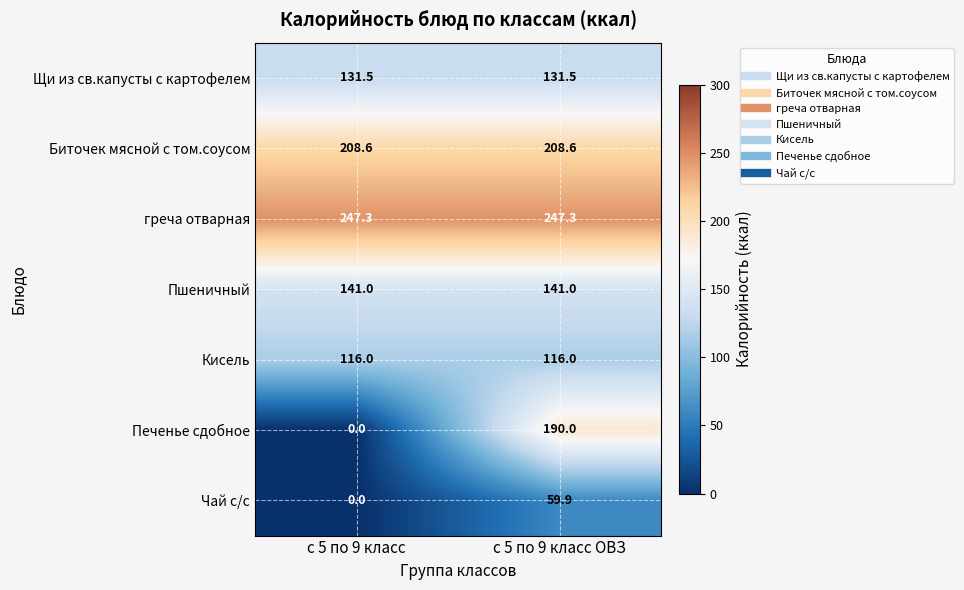

Reading right to left, what are all the values shown in this chart?

Щи из св.капусты с картофелем: с 5 по 9 класс ОВЗ=131.5	с 5 по 9 класс=131.5
Биточек мясной с том.соусом: с 5 по 9 класс ОВЗ=208.6	с 5 по 9 класс=208.6
греча отварная: с 5 по 9 класс ОВЗ=247.3	с 5 по 9 класс=247.3
Пшеничный: с 5 по 9 класс ОВЗ=141.0	с 5 по 9 класс=141.0
Кисель: с 5 по 9 класс ОВЗ=116.0	с 5 по 9 класс=116.0
Печенье сдобное: с 5 по 9 класс ОВЗ=190.0	с 5 по 9 класс=0.0
Чай с/с: с 5 по 9 класс ОВЗ=59.9	с 5 по 9 класс=0.0